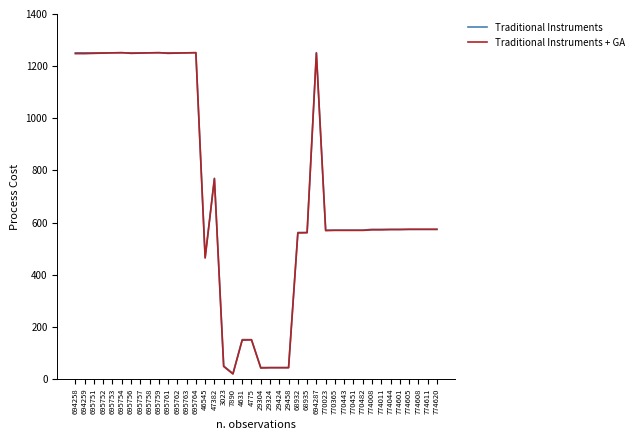

What is the greatest value displayed?

1252